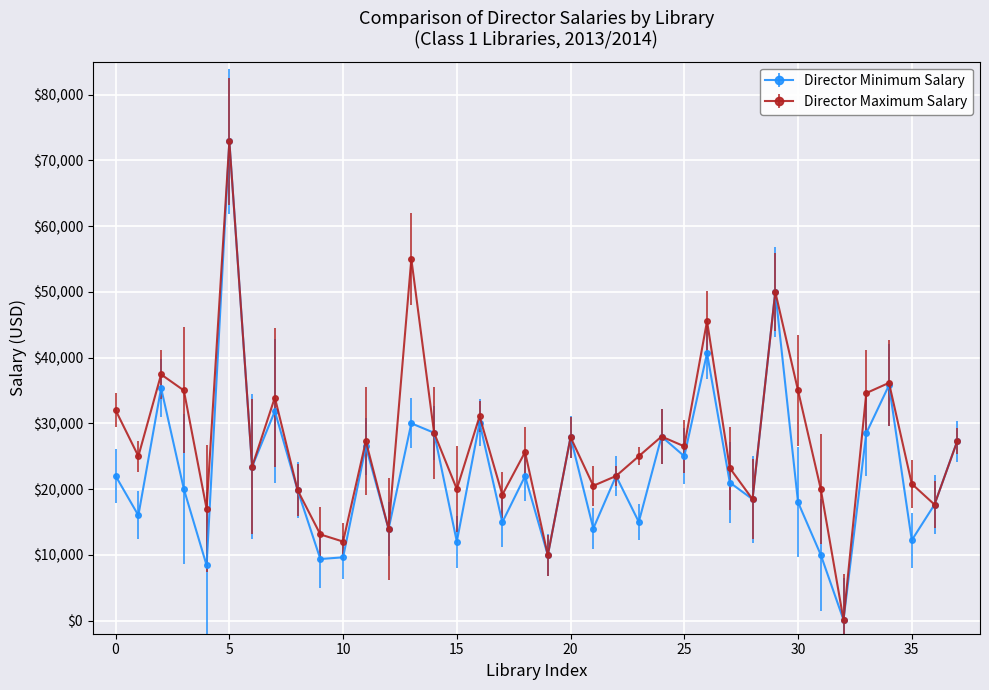

What is the greatest value displayed?

72870